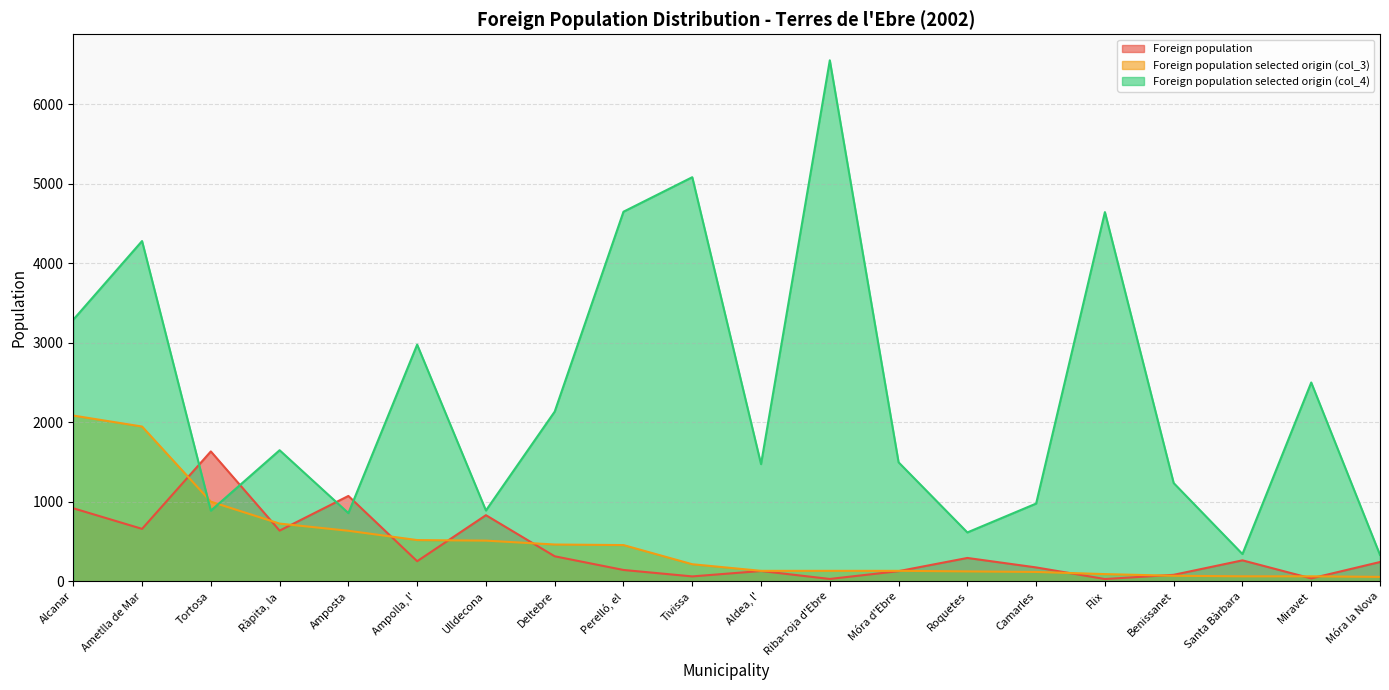

Is it true that Foreign population equals 637 at Ràpita, la?

True